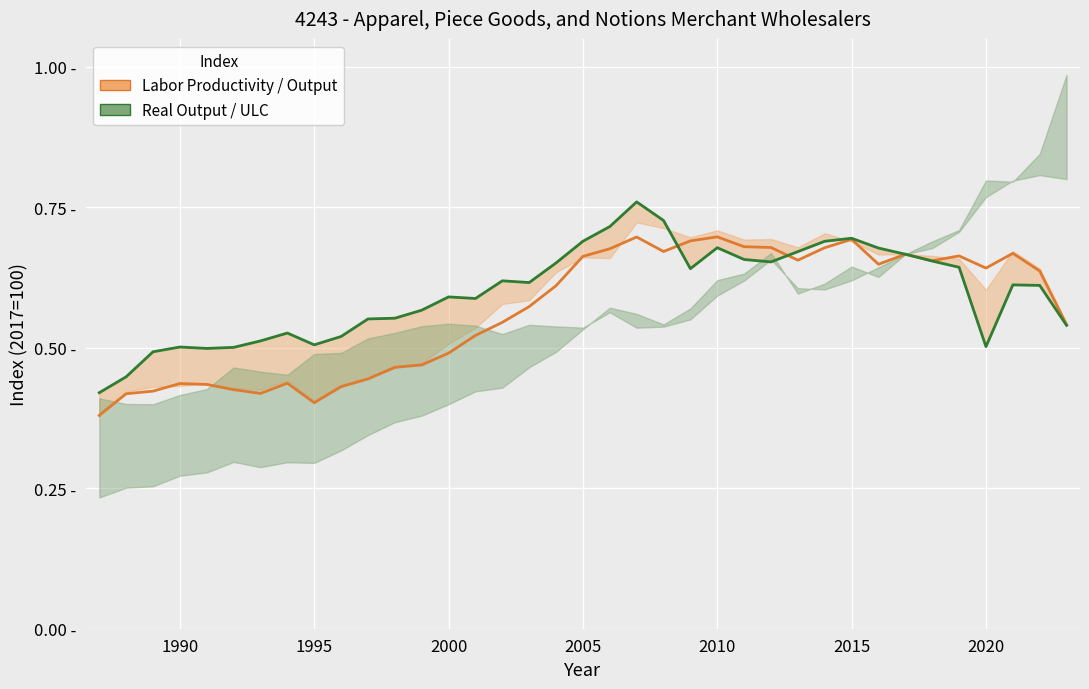

How many Real Sectoral Output / ULC values are between 0 and 1?

37